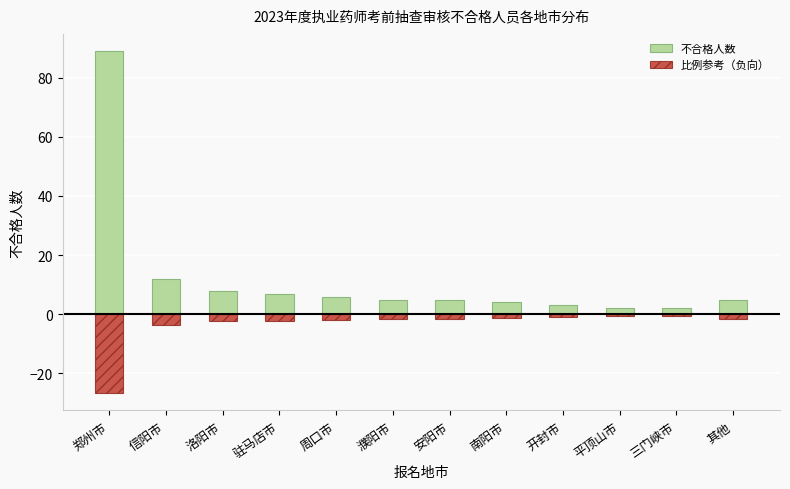

Read the 不合格人数 value at 郑州市.

89.0